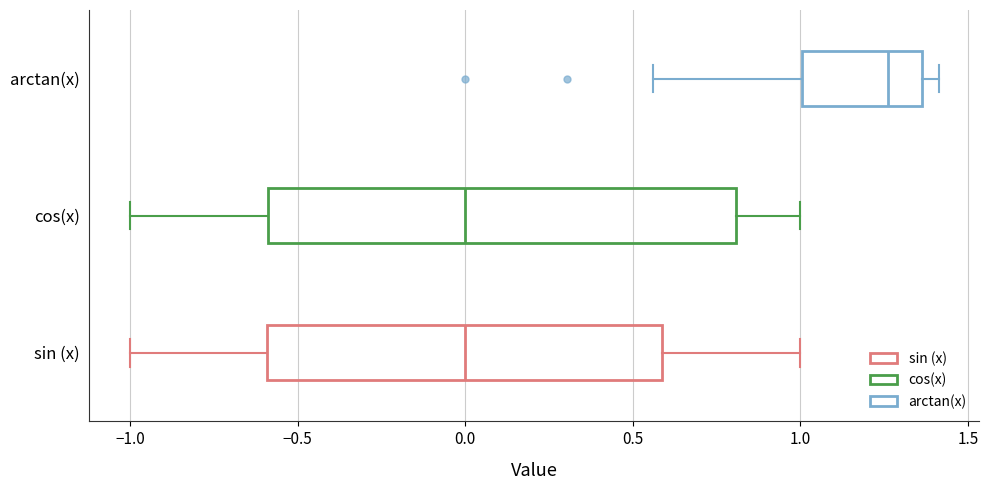

Which box has the furthest to the right median line?

arctan(x)